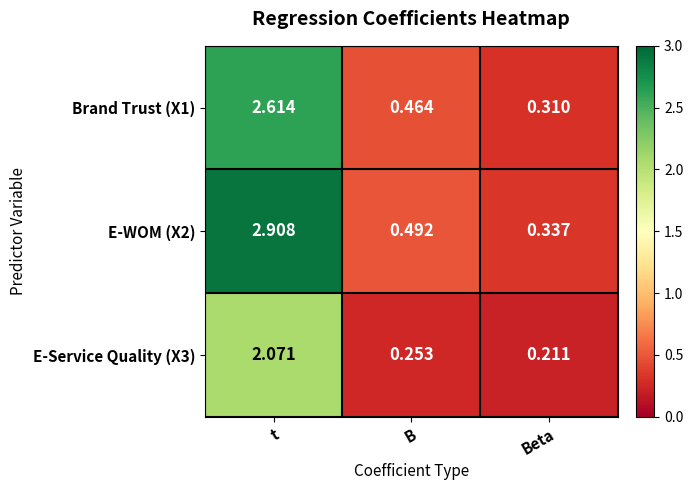

Between t and B, which series saw the biggest shift?

E-WOM (X2)